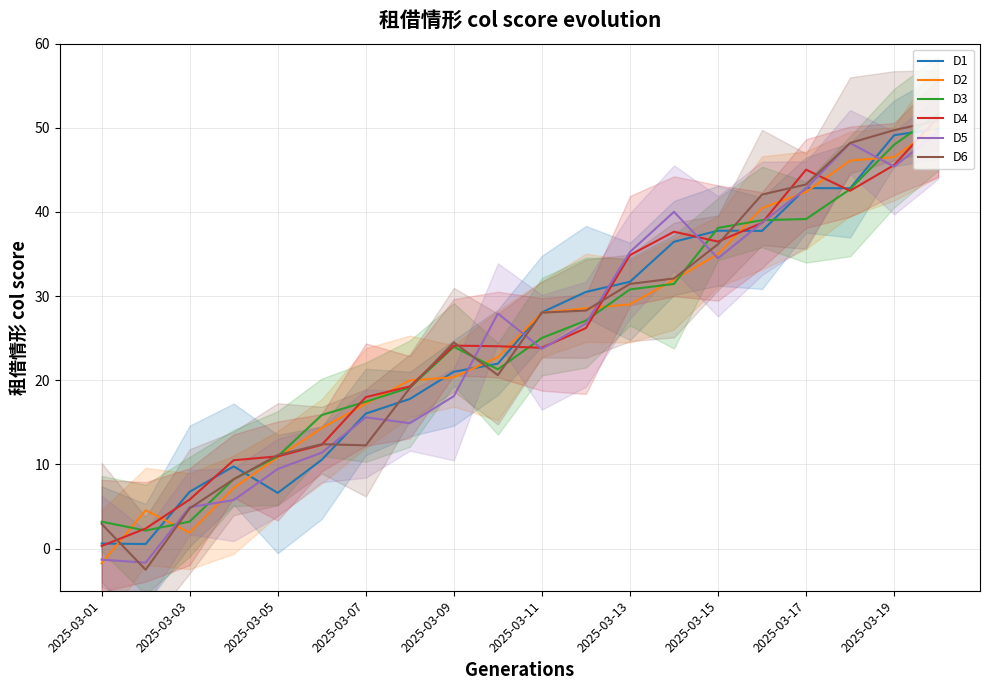

What are all the series names shown in the legend?

D1, D2, D3, D4, D5, D6